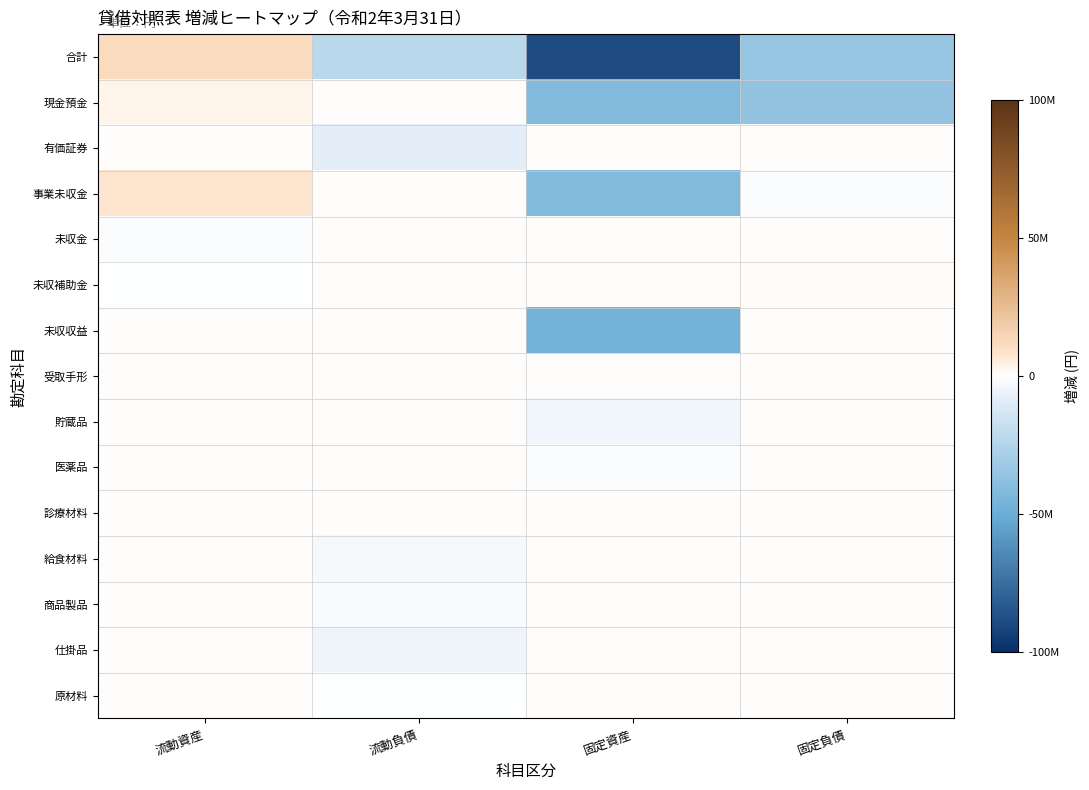

Which has a higher value, 流動負債 or 固定資産?

流動負債